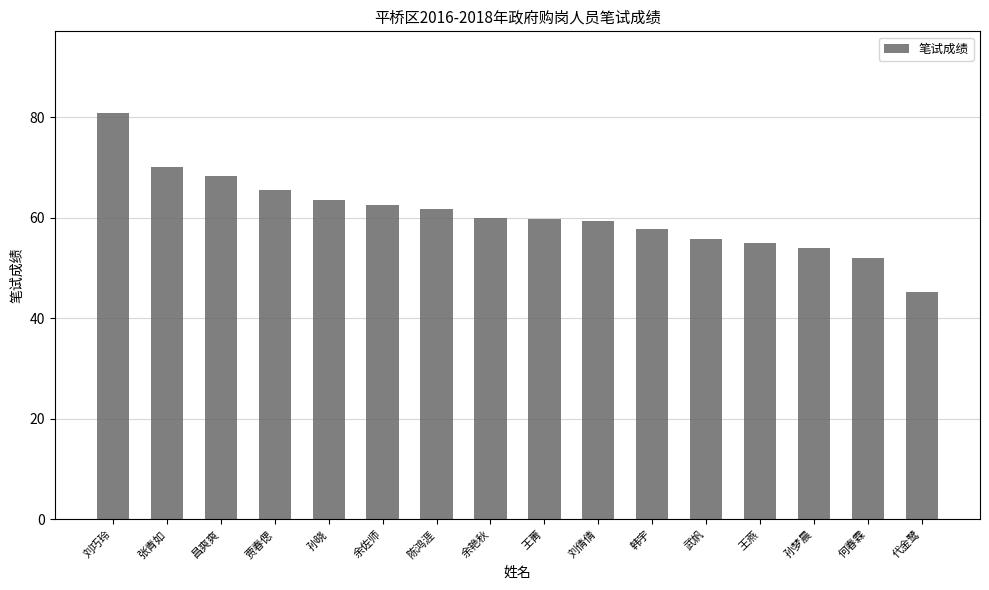

Does the chart contain stacked bars?

No